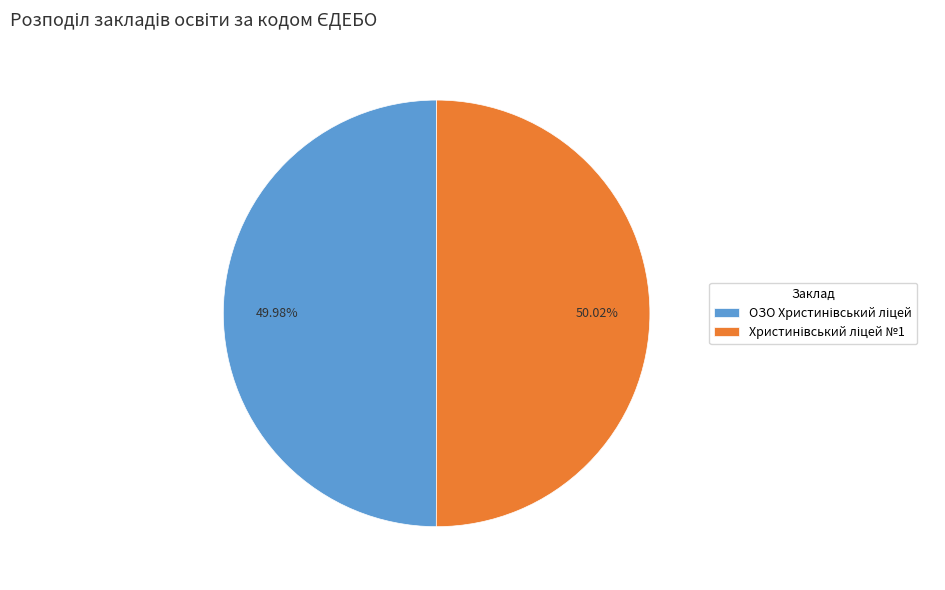

Does any single category account for the majority?

Yes